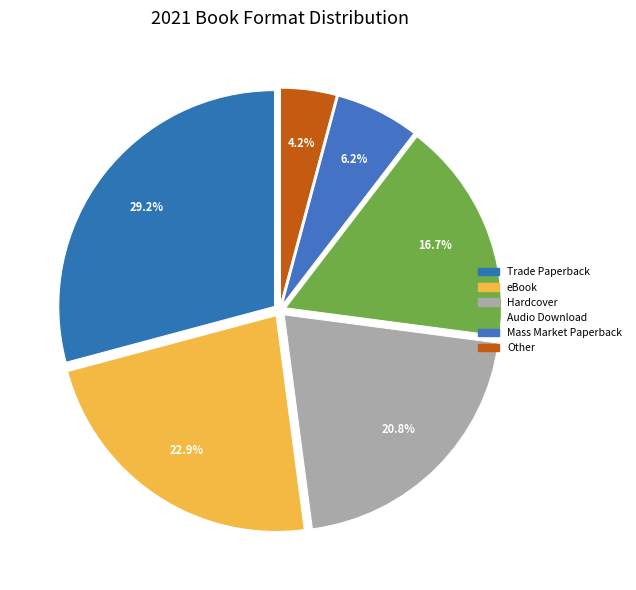

Count the number of slices in the pie.

6